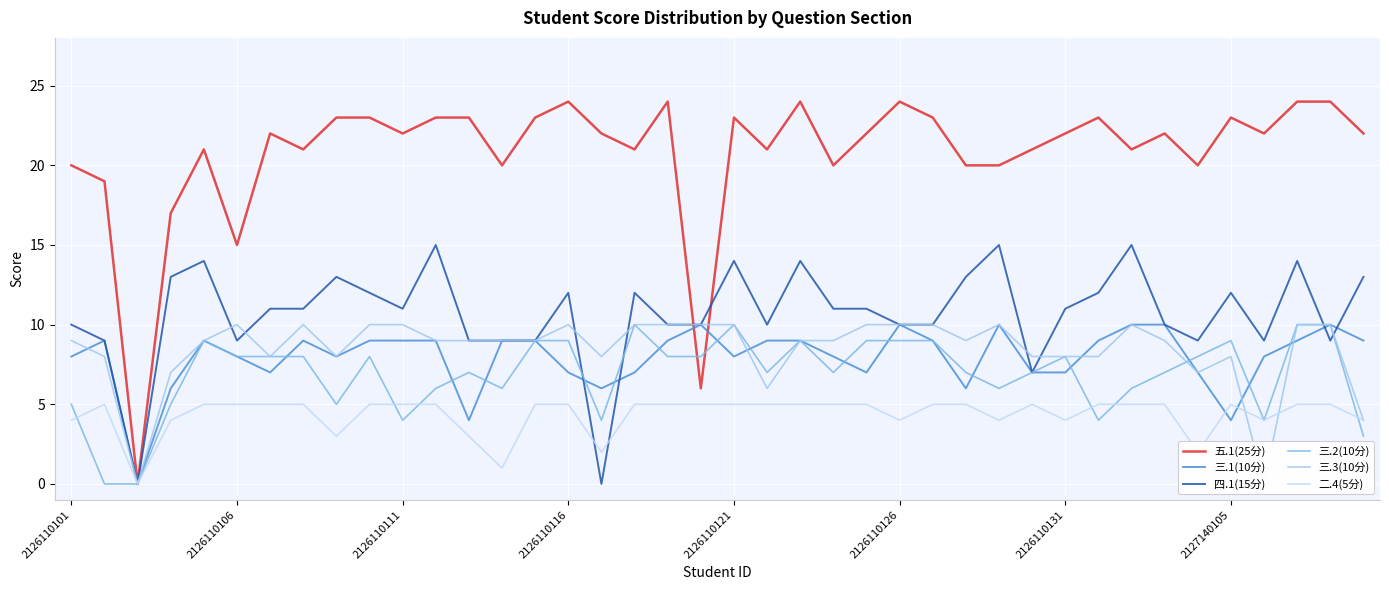

Is it true that 二.4(5分) equals 5 at 18?

True